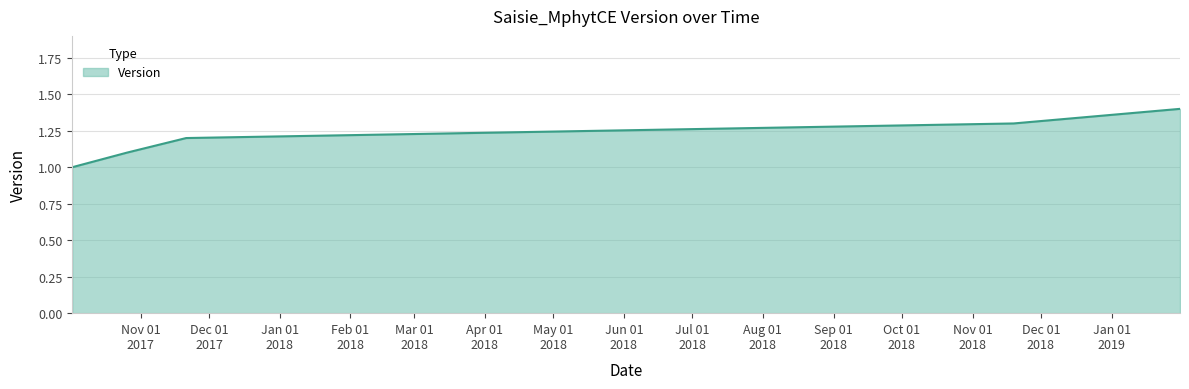

Does the chart have visible grid lines?

Yes